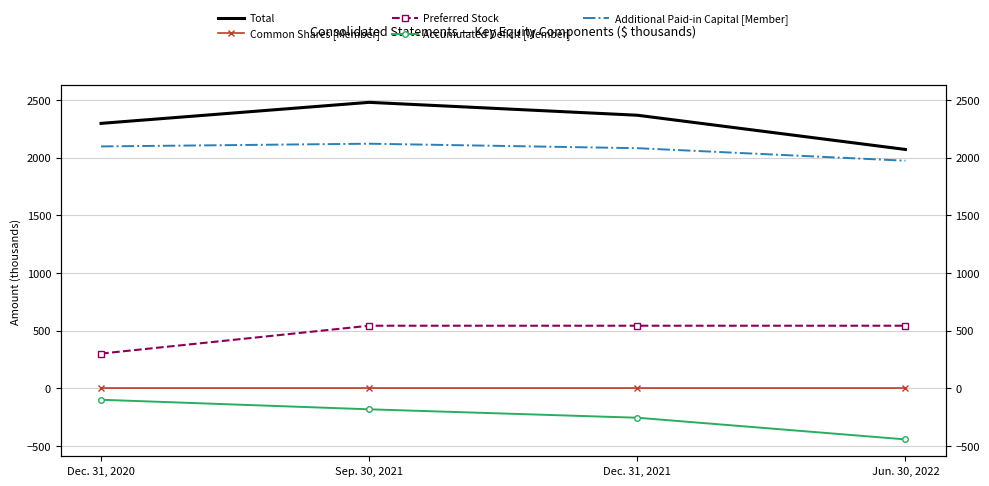

True or false: Additional Paid-in Capital [Member] and Common Shares [Member] cross at least once.

False